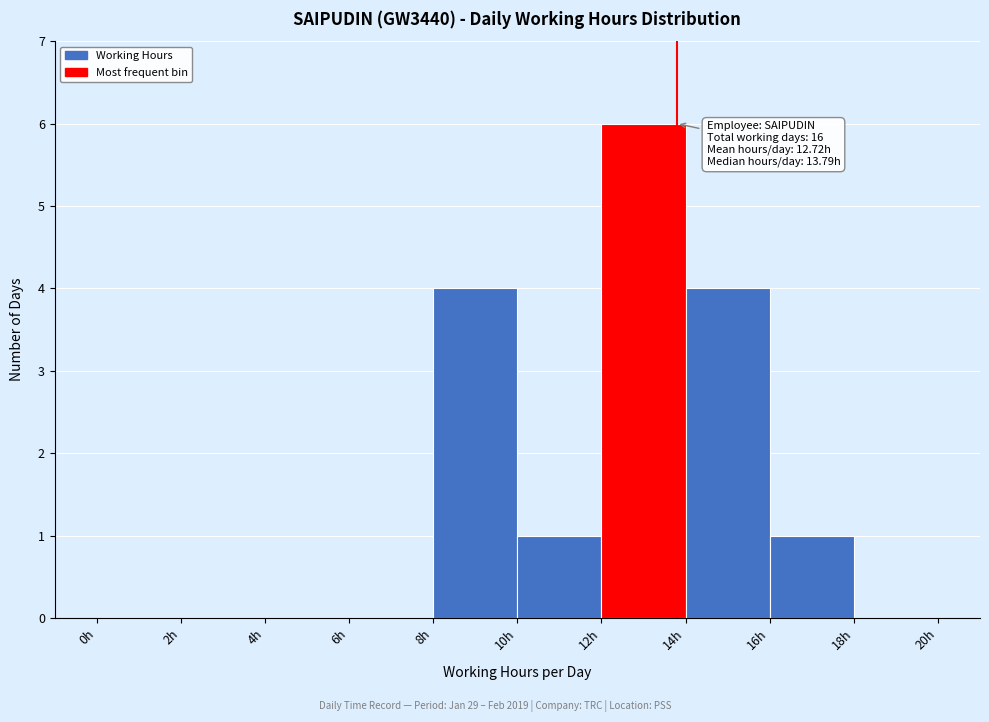

Which range on the x-axis has the tallest bar?

12 to 14